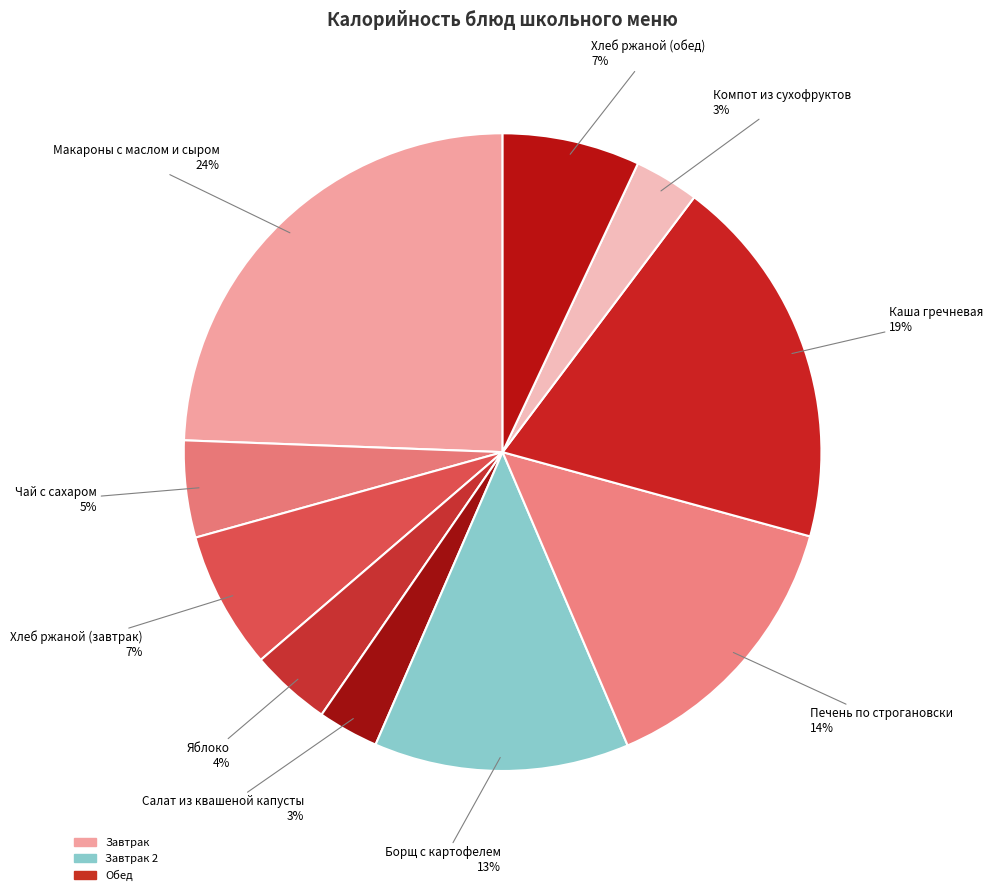

Count the number of slices in the pie.

10